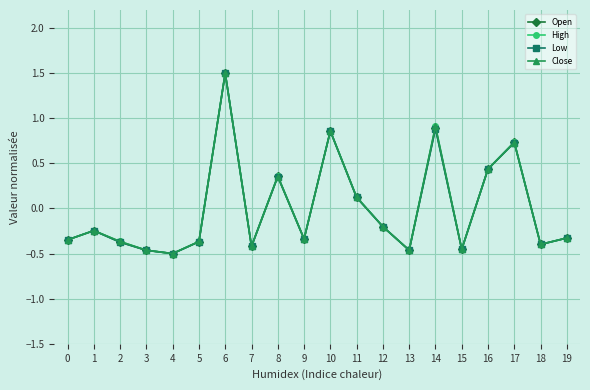

How many positive values does the Low series have?

7